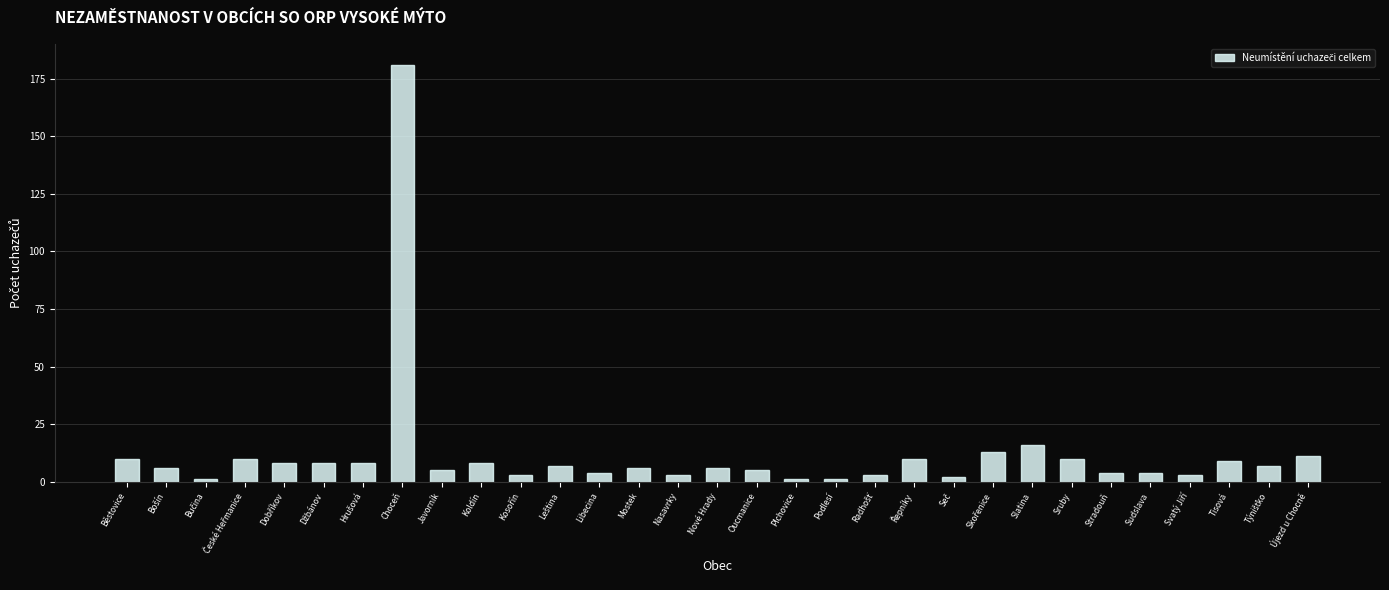

What is the greatest value displayed?

181